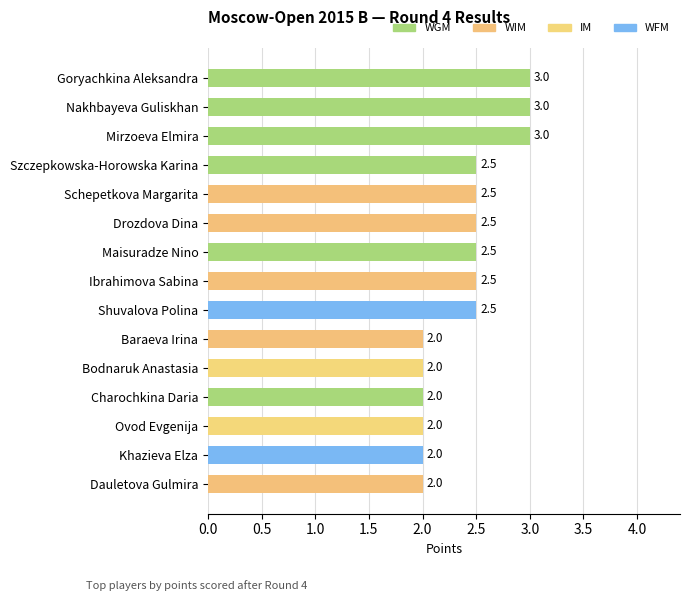

How many values are between 2 and 3?

15